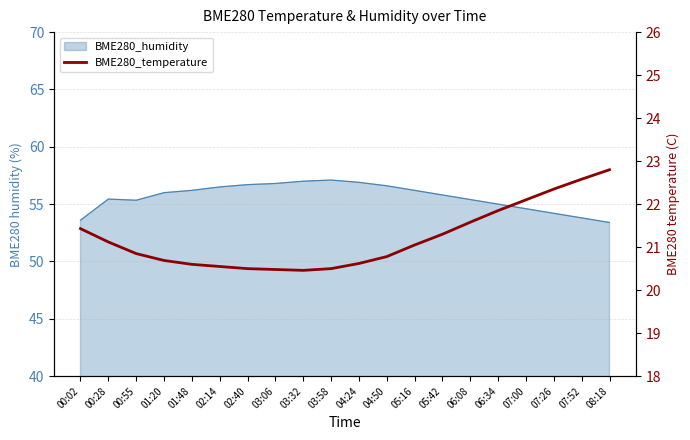

What is the label of the 16th point from the right?

01:48